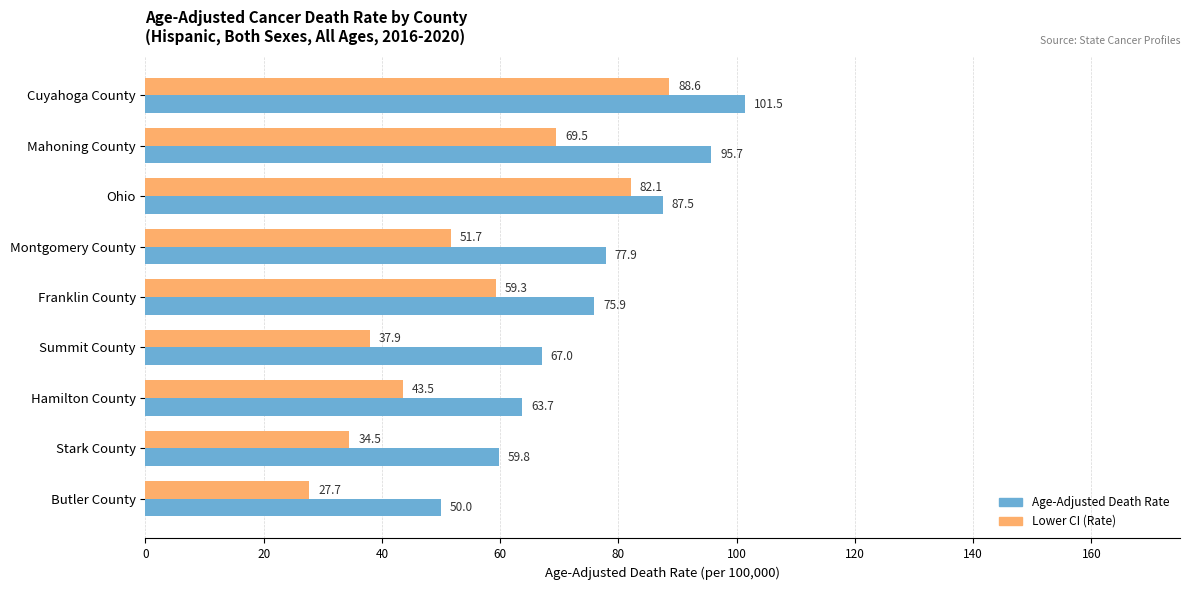

Is it true that Age-Adjusted Death Rate equals 75.9 at Franklin County?

True